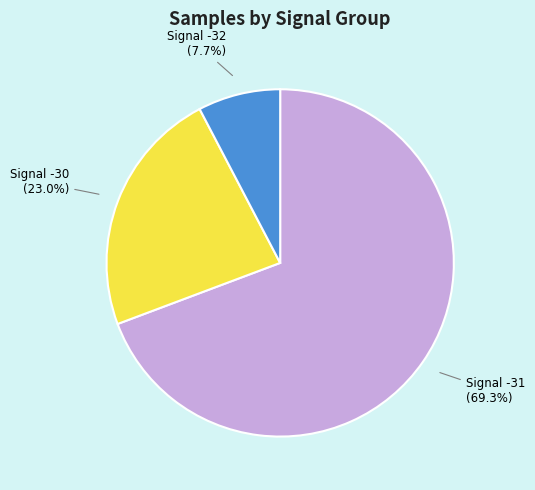

Which category has the biggest portion of the pie?

Signal -31